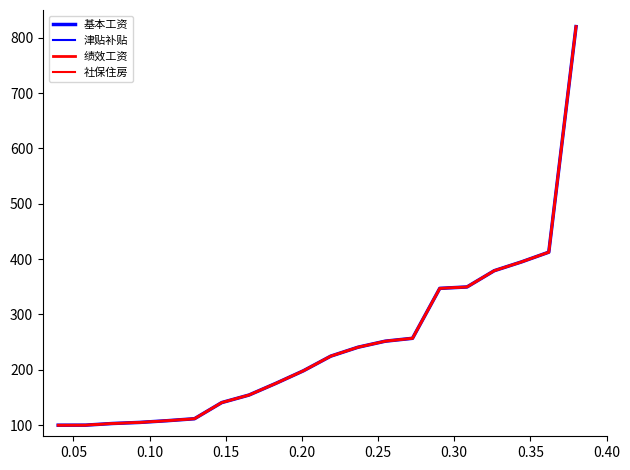

Reading left to right, list all the values displayed in this chart.

基本工资: 100.0	100.1	103.1	105.1	108.1	111.7	140.9	154.5	175.9	198.4	224.7	240.9	251.8	257.0	347.2	349.7	379.1	395.0	412.6	820.0
津贴补贴: 100.0	100.1	103.1	105.1	108.1	111.7	140.9	154.5	175.9	198.4	224.7	240.9	251.8	257.0	347.2	349.7	379.1	395.0	412.6	820.0
绩效工资: 100.0	100.1	103.1	105.1	108.1	111.7	140.9	154.5	175.9	198.4	224.7	240.9	251.8	257.0	347.2	349.7	379.1	395.0	412.6	820.0
社保住房: 100.0	100.1	103.1	105.1	108.1	111.7	140.9	154.5	175.9	198.4	224.7	240.9	251.8	257.0	347.2	349.7	379.1	395.0	412.6	820.0